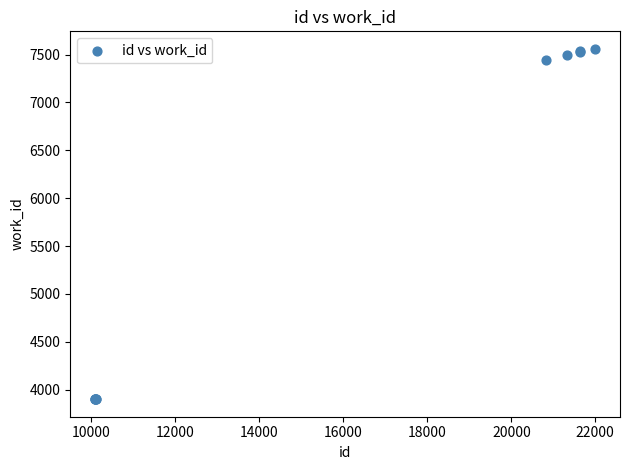

What Y value in the scatter plot is closest to 5730?

7443